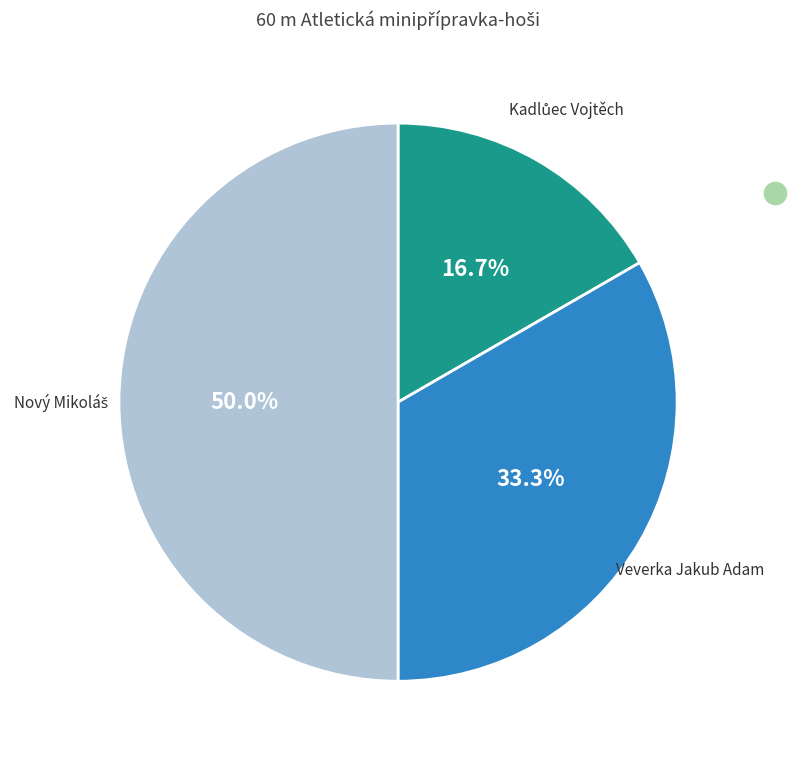

Does any single category account for the majority?

No